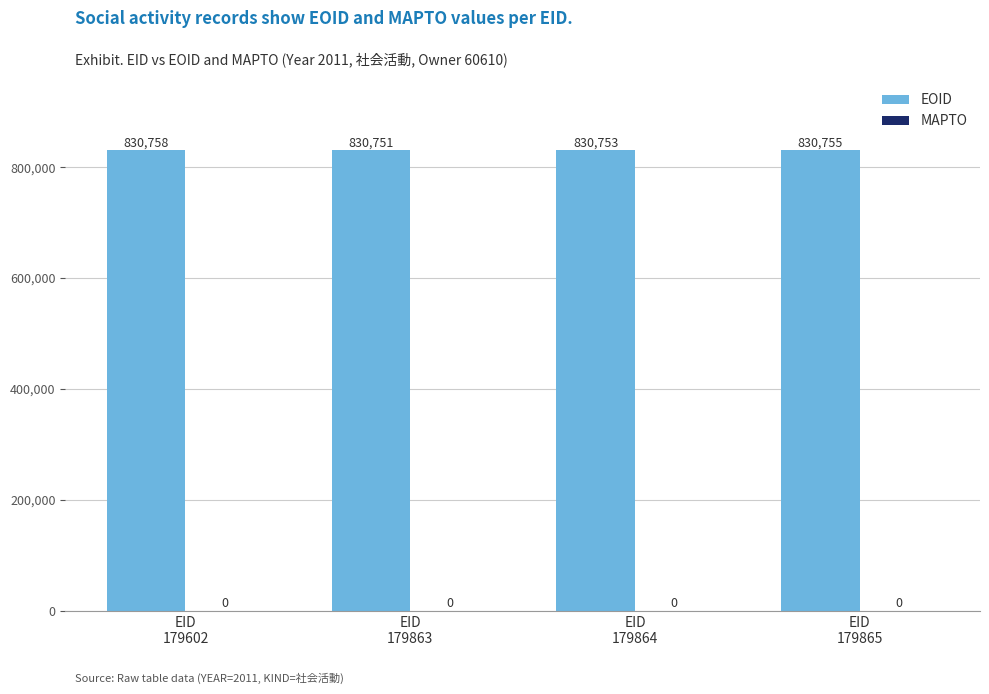

Which category has the highest value across all series?

EID
179602